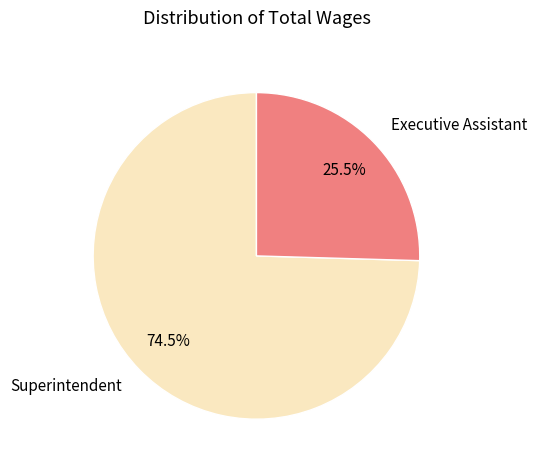

How many segments does this pie chart have?

2